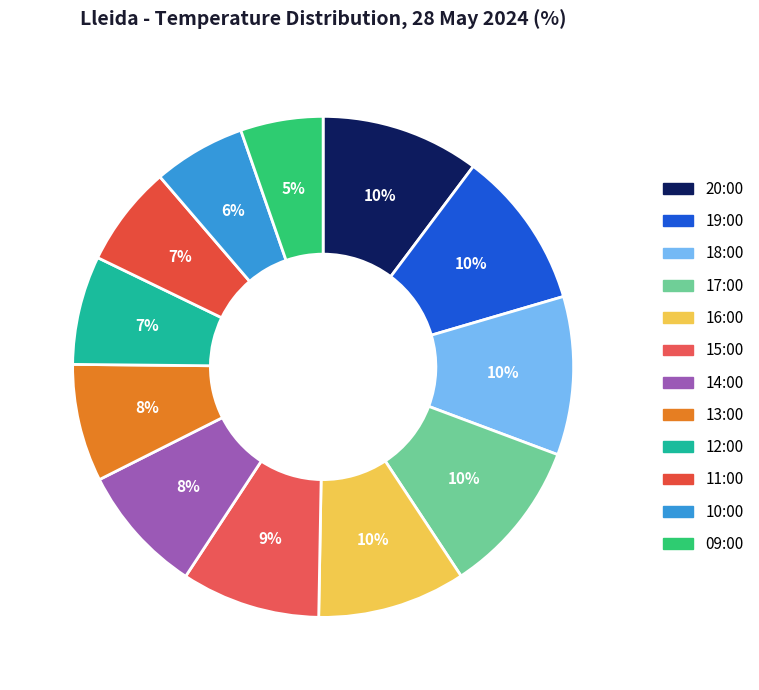

To the nearest percent, what is the average slice percentage?

8%